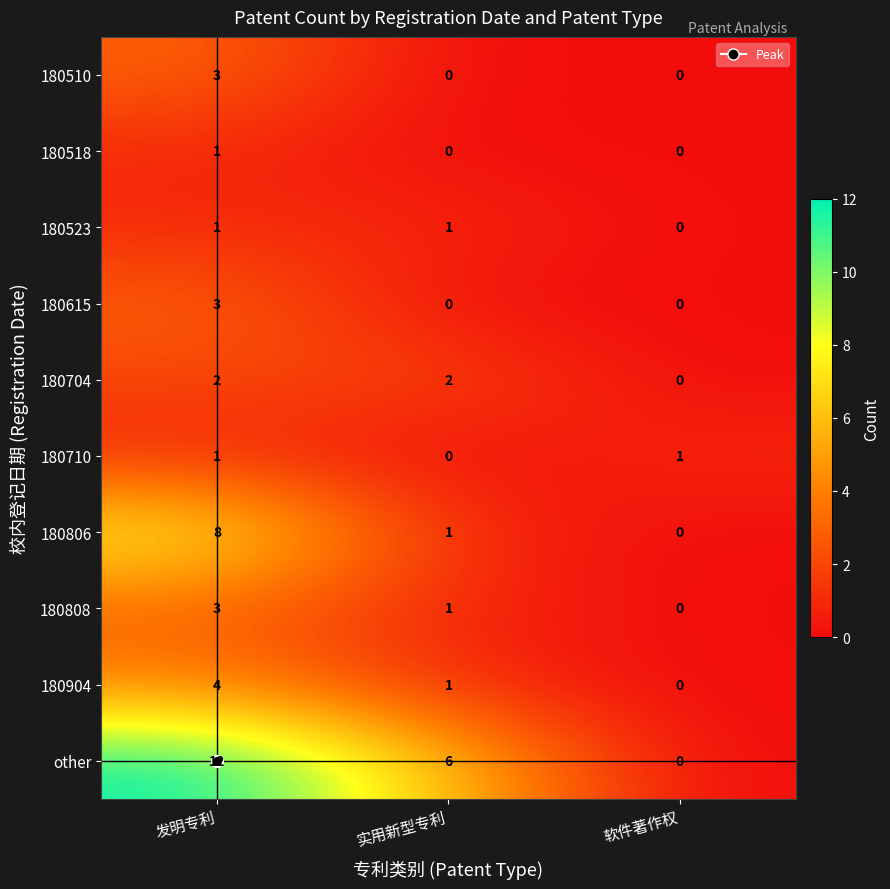

Where is 180710 nearest to the value 0?

实用新型专利